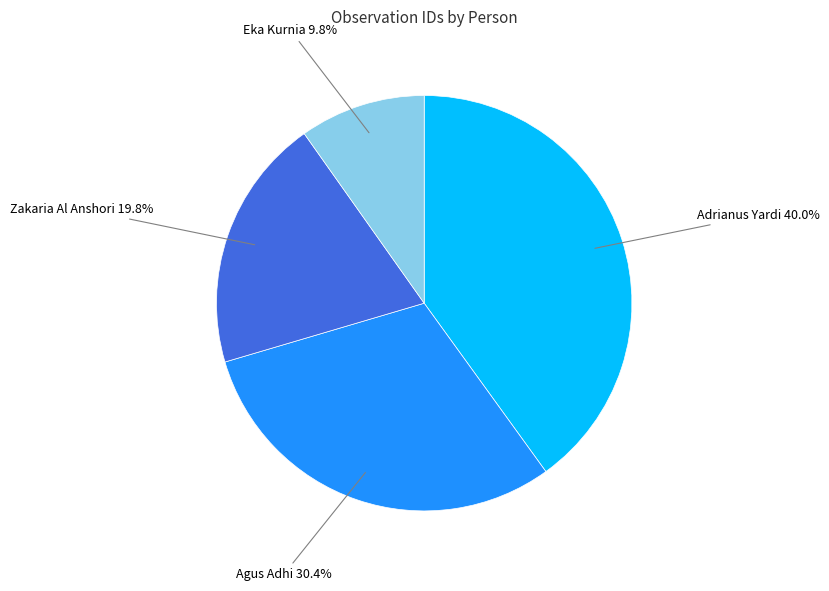

How many slices are in this pie chart?

4